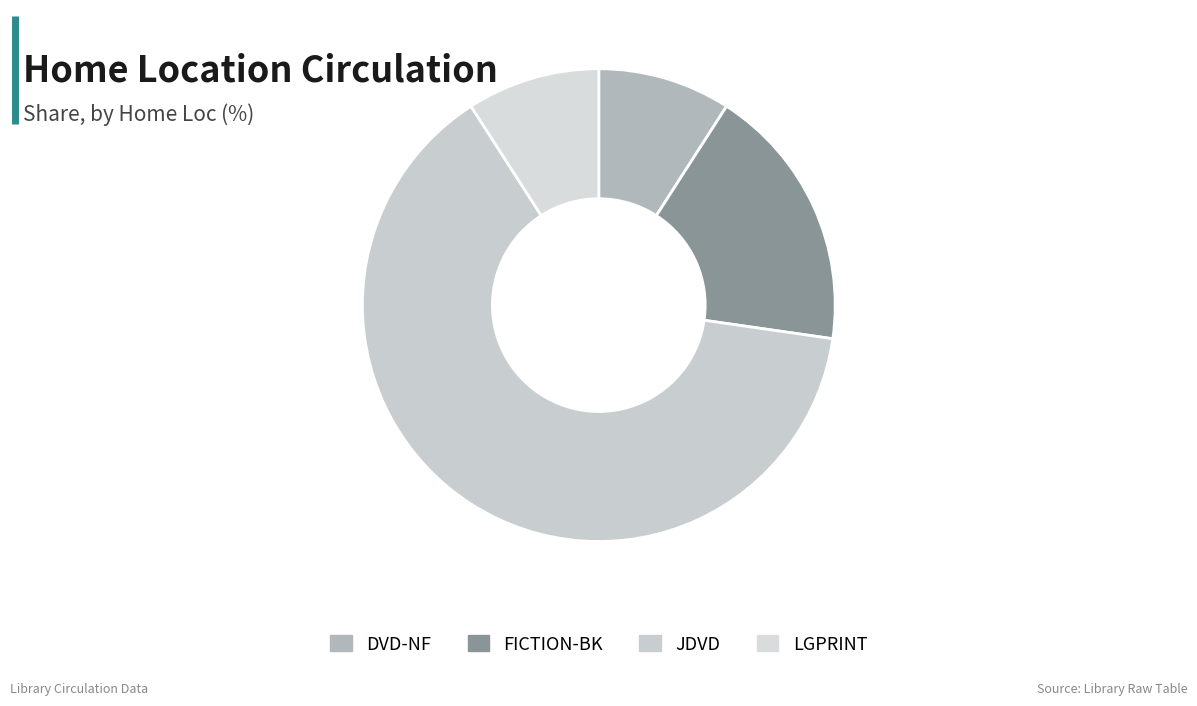

To the nearest percent, what is the combined percentage of JDVD and DVD-NF?

73%